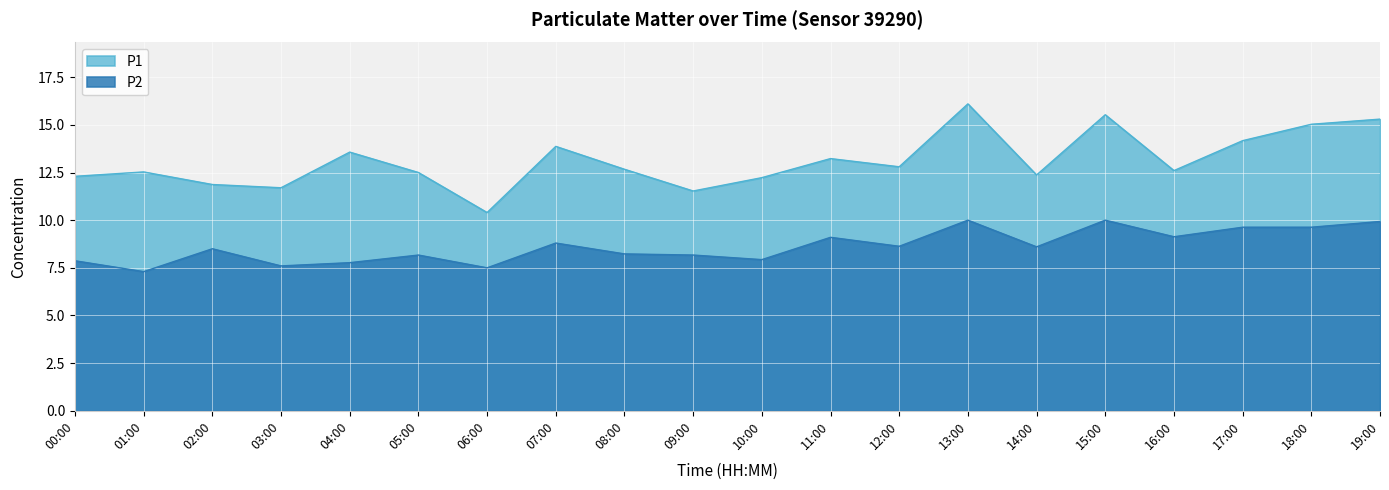

List the series in order of their overall mean, lowest first.

P2, P1